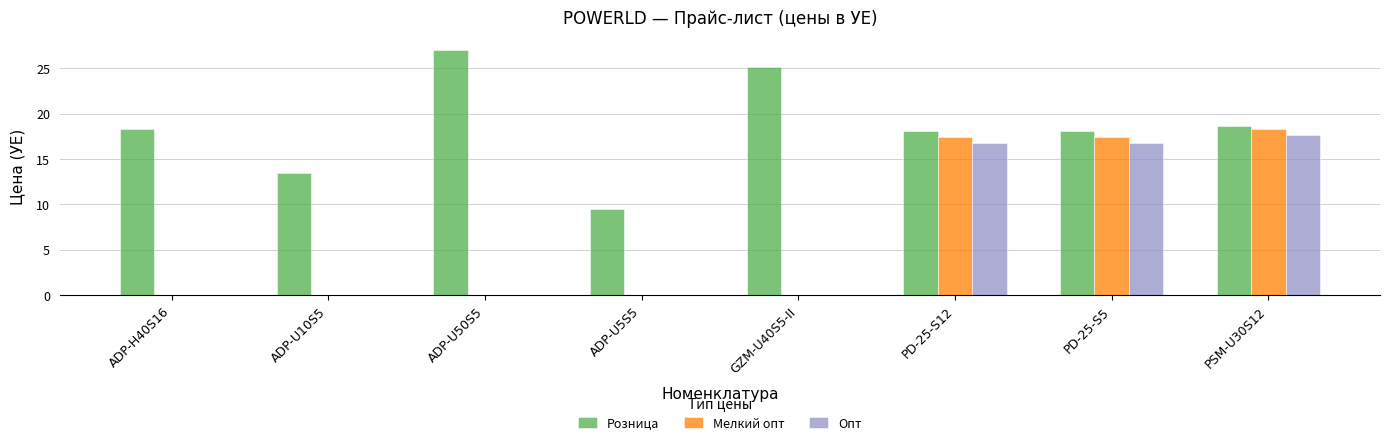

The Розница series shows 18.6 at PSM-U30S12. True or false?

True